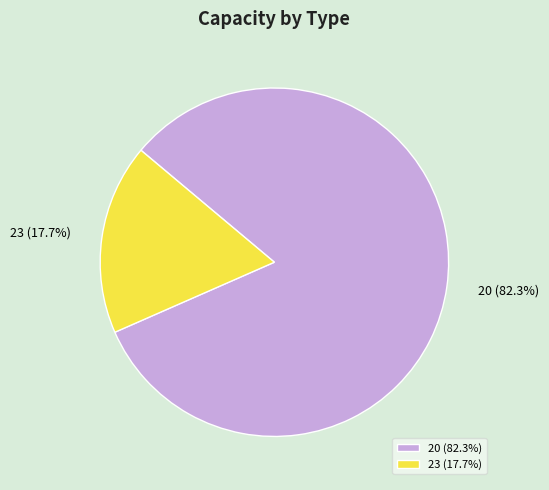

The 23 slice represents 13% of the pie. True or false?

False